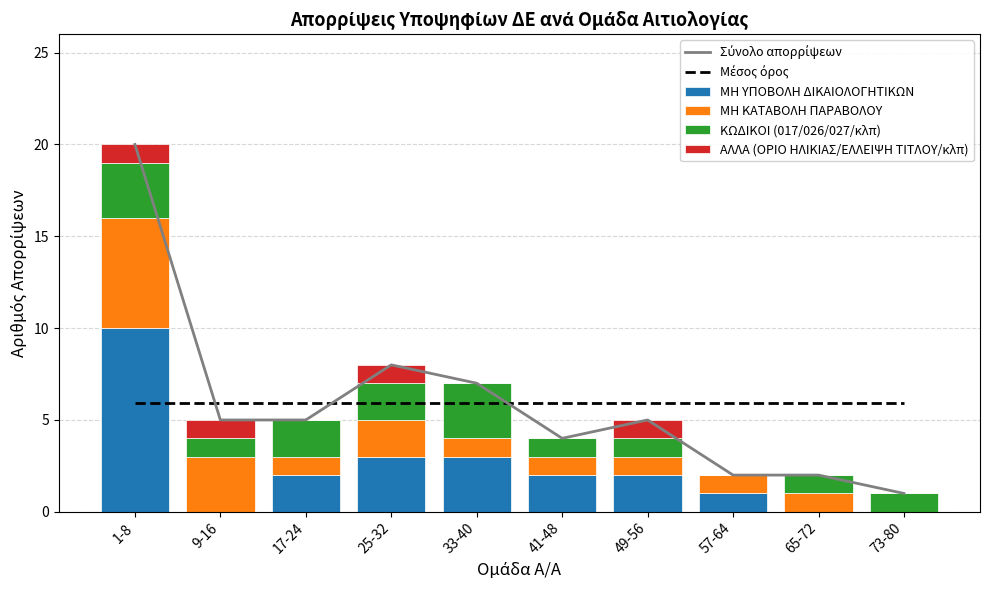

Rank the series at 17-24 from highest to lowest value.

Μέσος όρος, Σύνολο απορρίψεων, ΜΗ ΥΠΟΒΟΛΗ ΔΙΚΑΙΟΛΟΓΗΤΙΚΩΝ, ΚΩΔΙΚΟΙ (017/026/027/κλπ), ΜΗ ΚΑΤΑΒΟΛΗ ΠΑΡΑΒΟΛΟΥ, ΑΛΛΑ (ΟΡΙΟ ΗΛΙΚΙΑΣ/ΕΛΛΕΙΨΗ ΤΙΤΛΟΥ/κλπ)